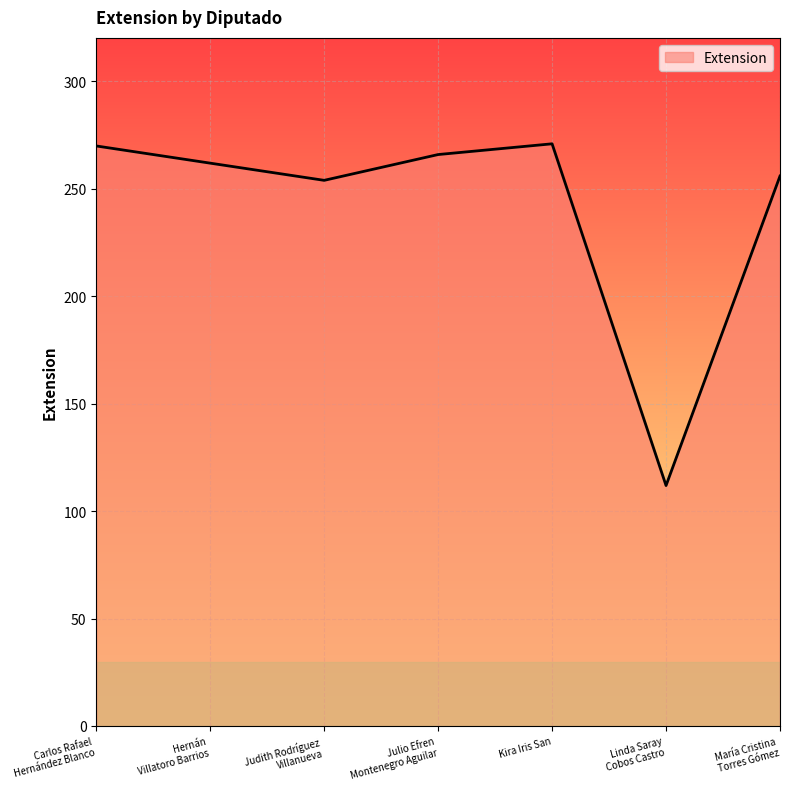

Where is the first local minimum?

Judith Rodríguez
Villanueva